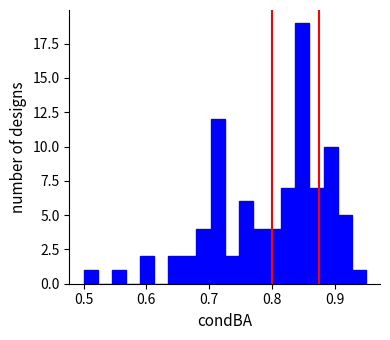

Around what value on the x-axis is the tallest bar? Give the approximate position of its centre, as read against the axis.

0.85